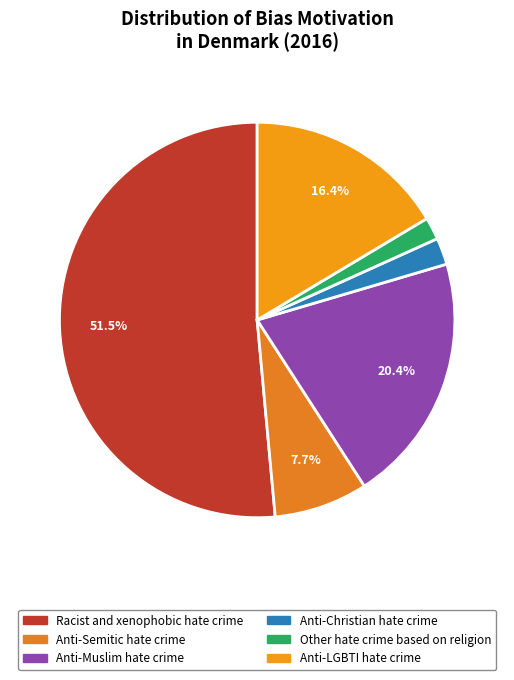

To the nearest percent, what percentage of the pie is Anti-Semitic hate crime?

8%